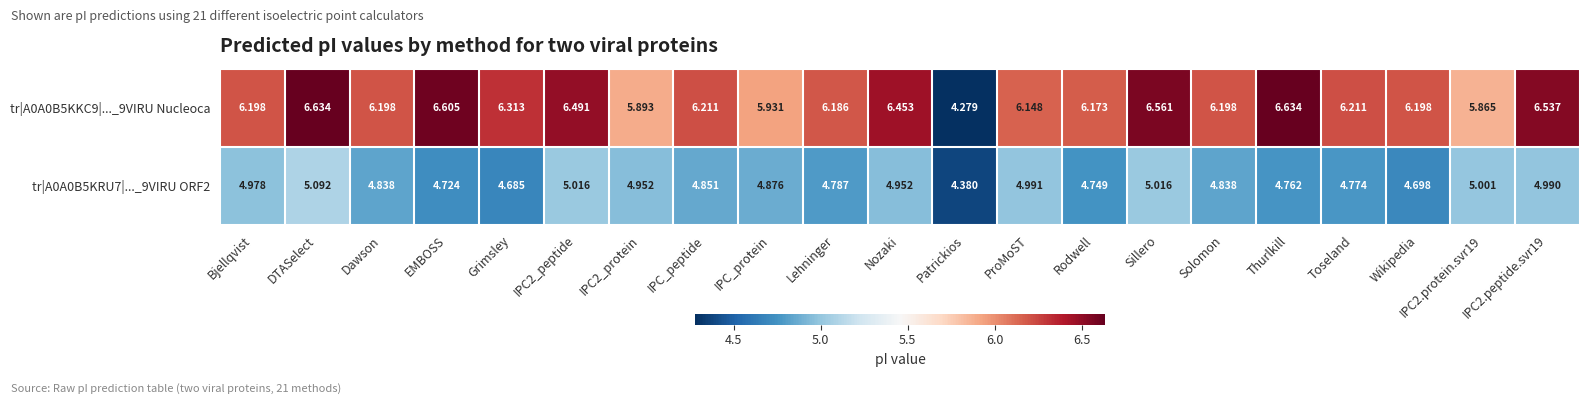

At which category is the sum across all series the highest?

DTASelect